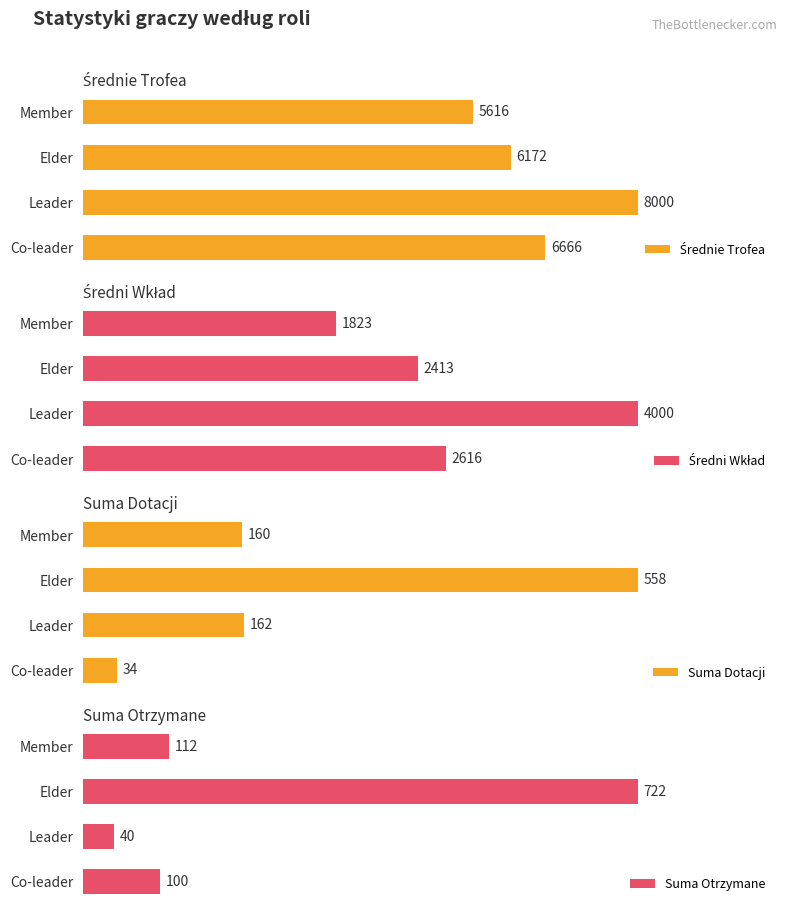

What are all the series names shown in the legend?

Średnie Trofea, Średni Wkład, Suma Dotacji, Suma Otrzymane